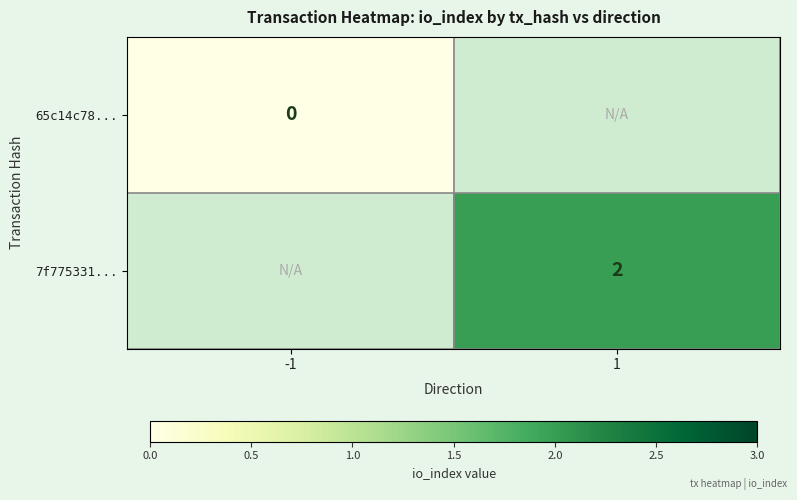

True or false: 7f775331... has a value of 3.2 at 1.

False